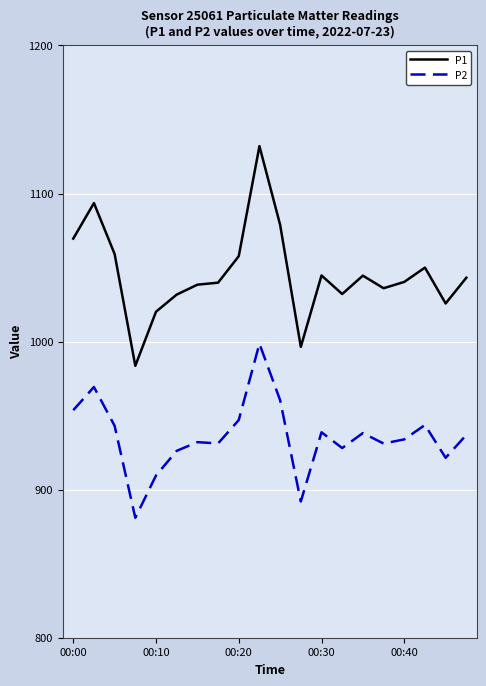

True or false: P2 and P1 cross at least once.

False